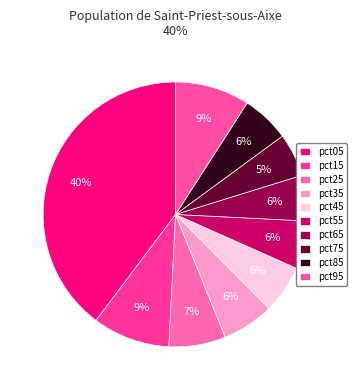

To the nearest percent, what is the difference between the largest and smallest slice percentages?

34%